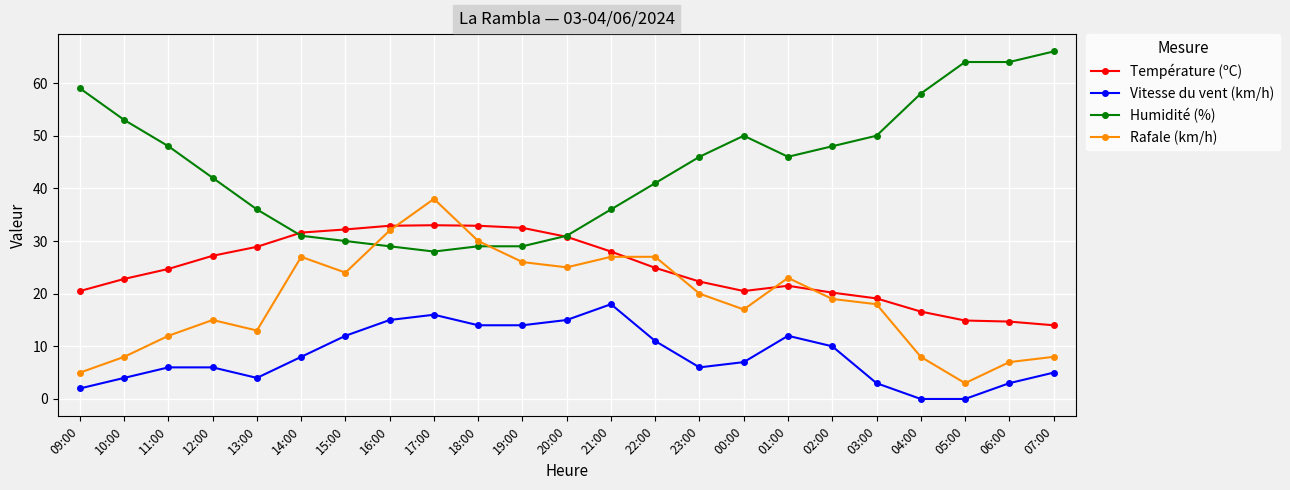

Rank the series by their maximum value, from lowest to highest.

Vitesse du vent (km/h), Température (ºC), Rafale (km/h), Humidité (%)